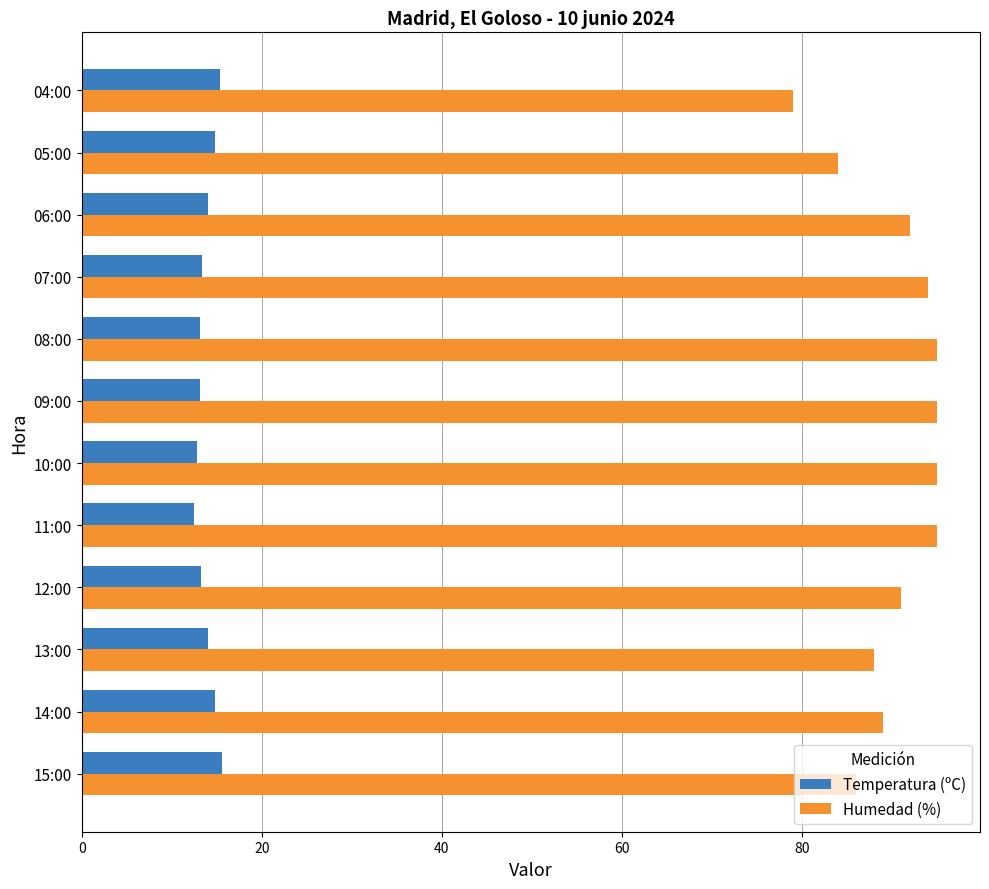

What are all the series names shown in the legend?

Temperatura (ºC), Humedad (%)